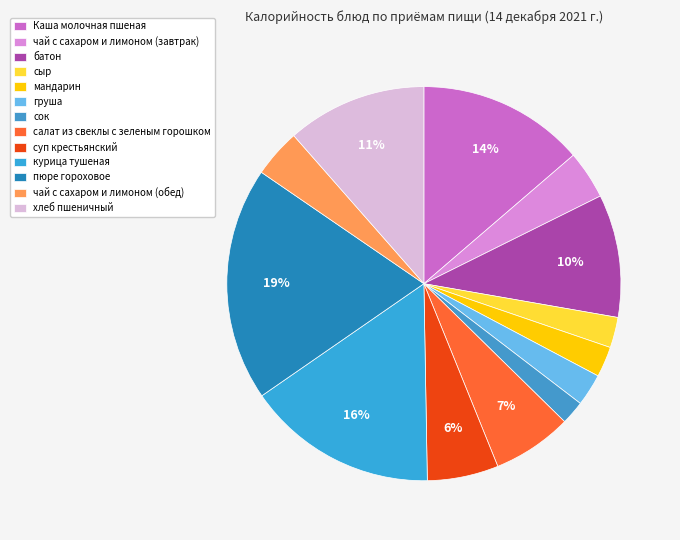

Rank the categories by value from highest to lowest.

пюре гороховое, курица тушеная, Каша молочная пшеная, хлеб пшеничный, батон, салат из свеклы с зеленым горошком, суп крестьянский, чай с сахаром и лимоном (завтрак), чай с сахаром и лимоном (обед), груша, сыр, мандарин, сок